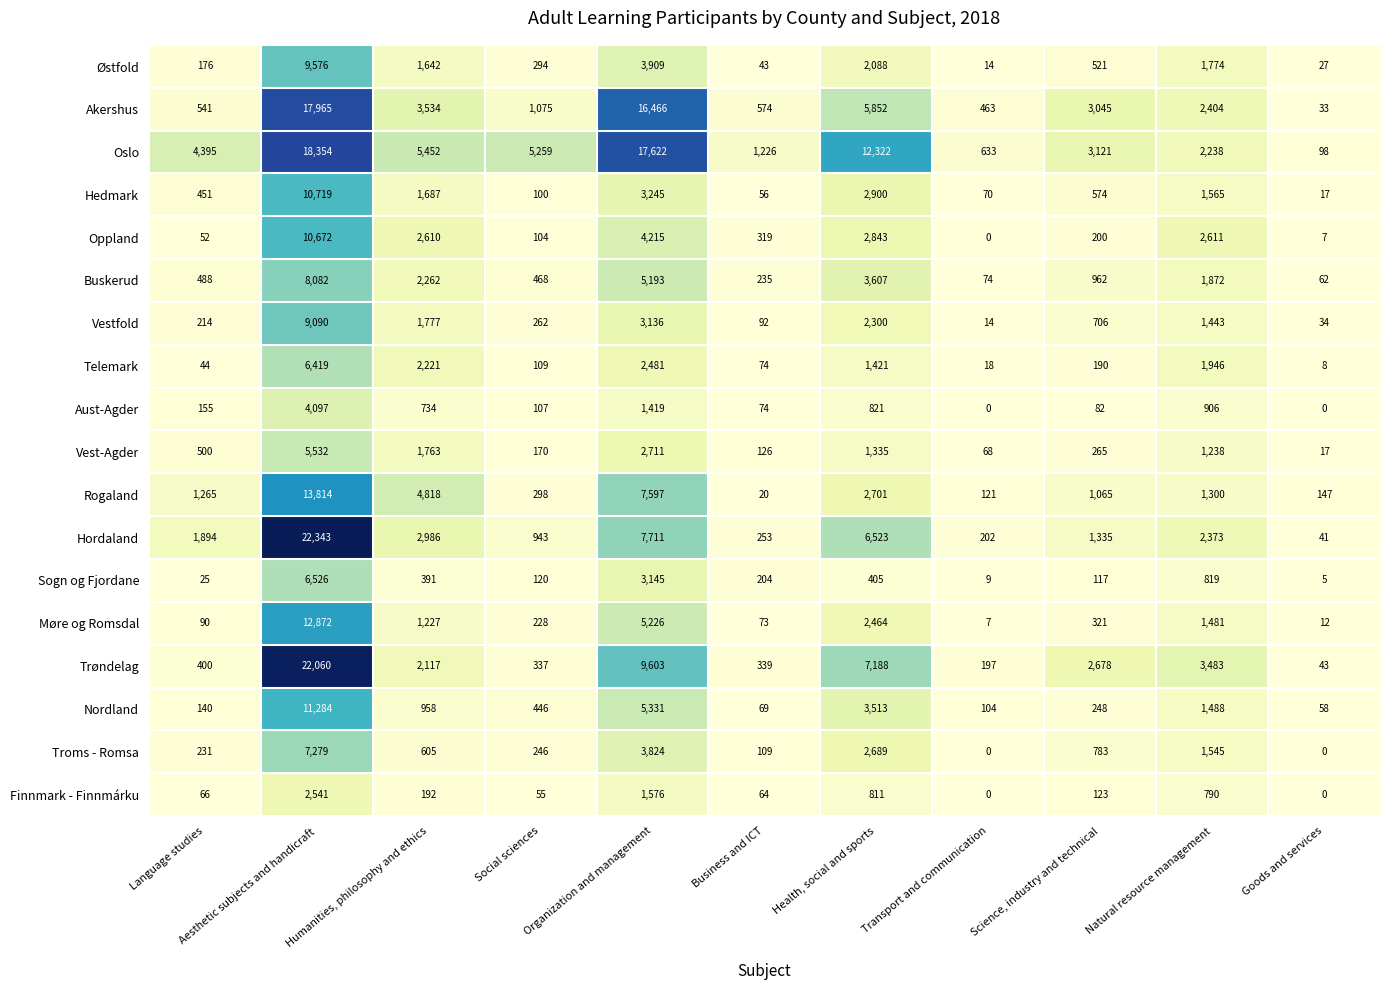

What is the approximate value of Nordland at Natural resource management?

1488